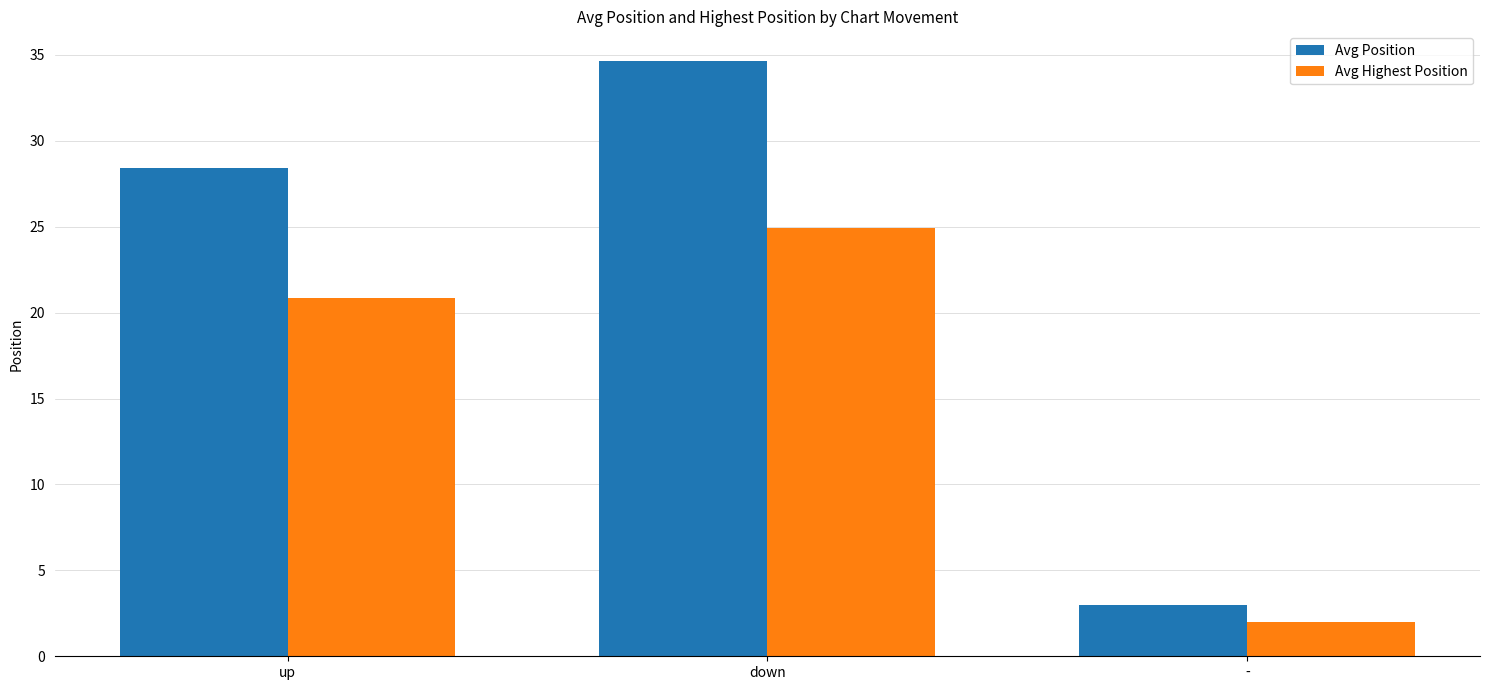

List the series in order of their peak value, highest first.

Avg Position, Avg Highest Position